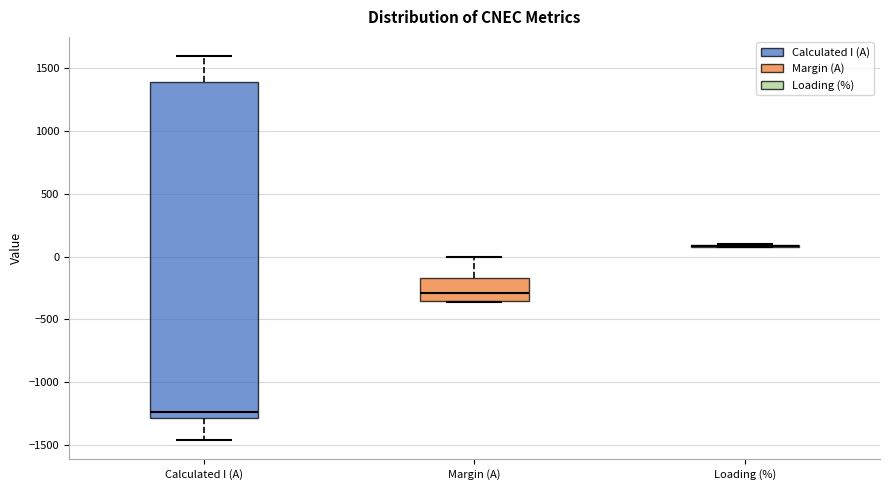

Where is the lower edge of the box for Margin (A) on the y-axis? The values are not printed on the chart, so give them approximately, as read against the axis.

-350